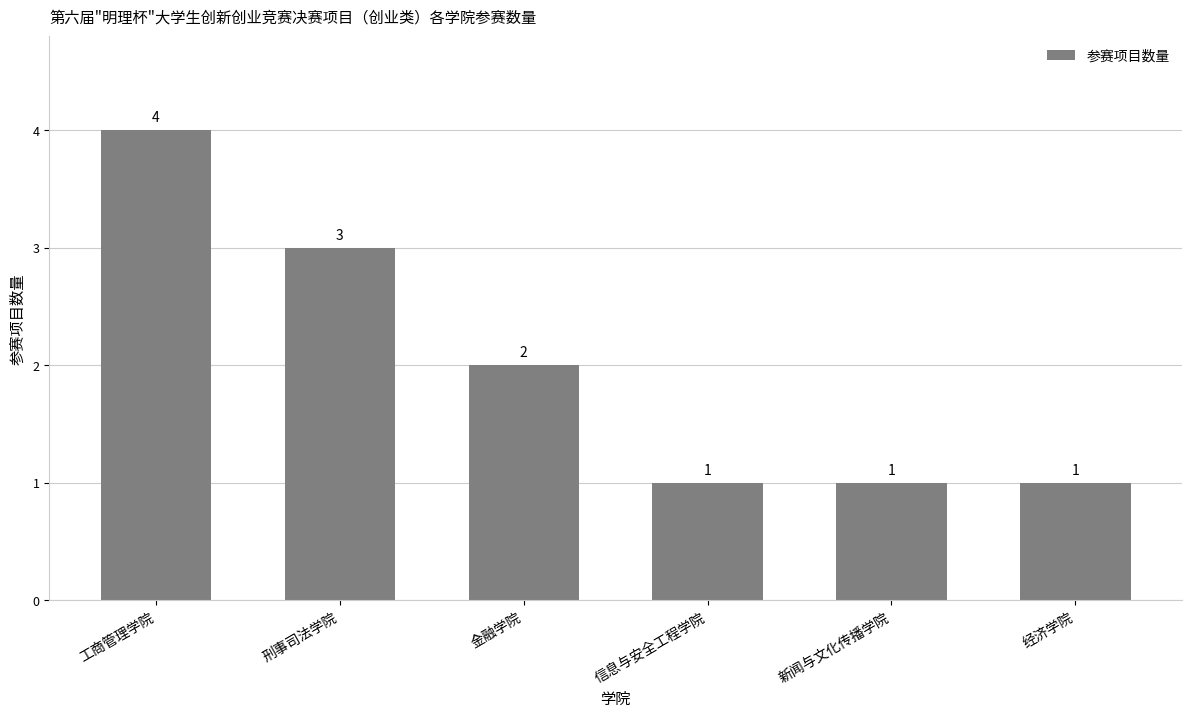

Reading left to right, list all the values displayed in this chart.

工商管理学院=4	刑事司法学院=3	金融学院=2	信息与安全工程学院=1	新闻与文化传播学院=1	经济学院=1